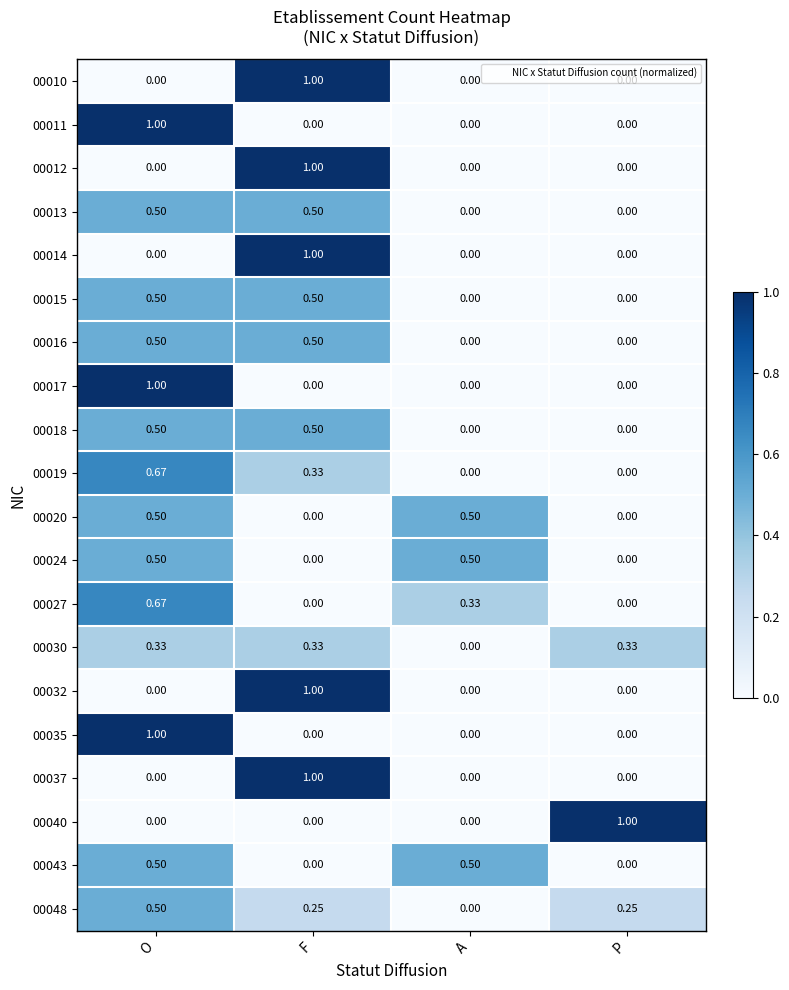

At which category is the sum across all series the highest?

O